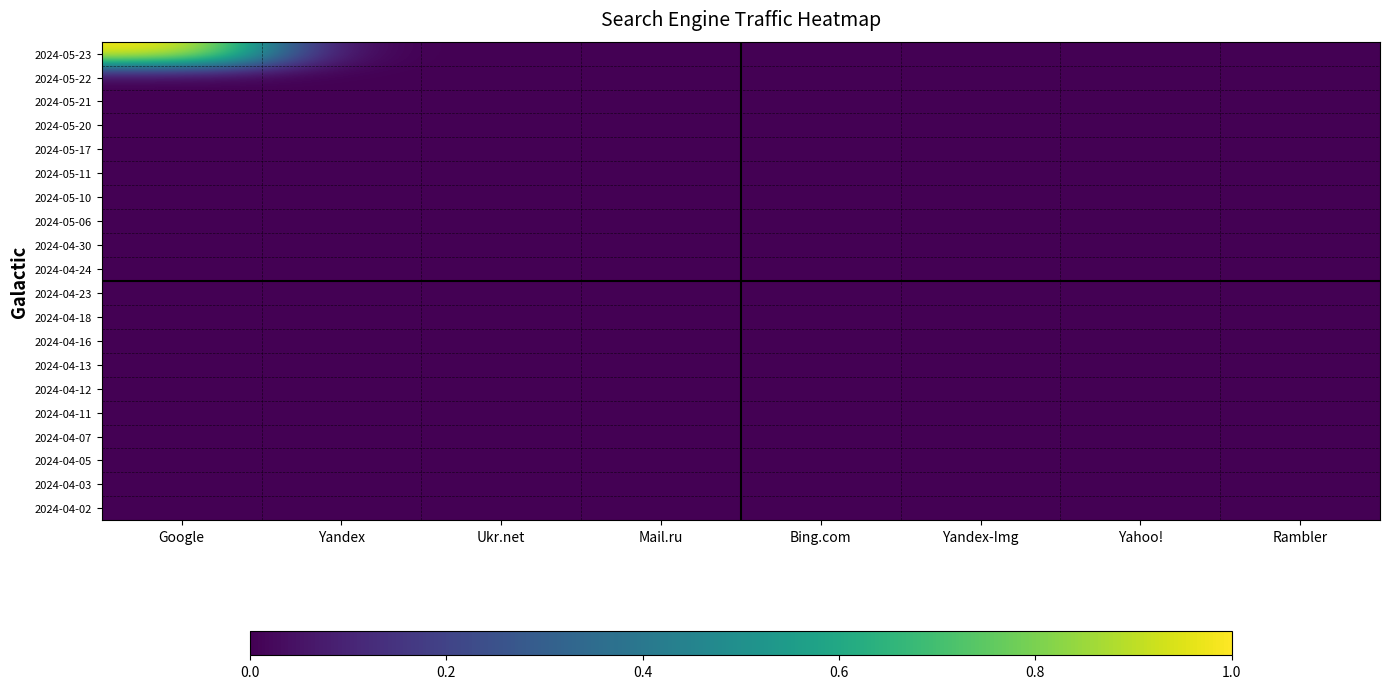

How many data points does each series have?

8